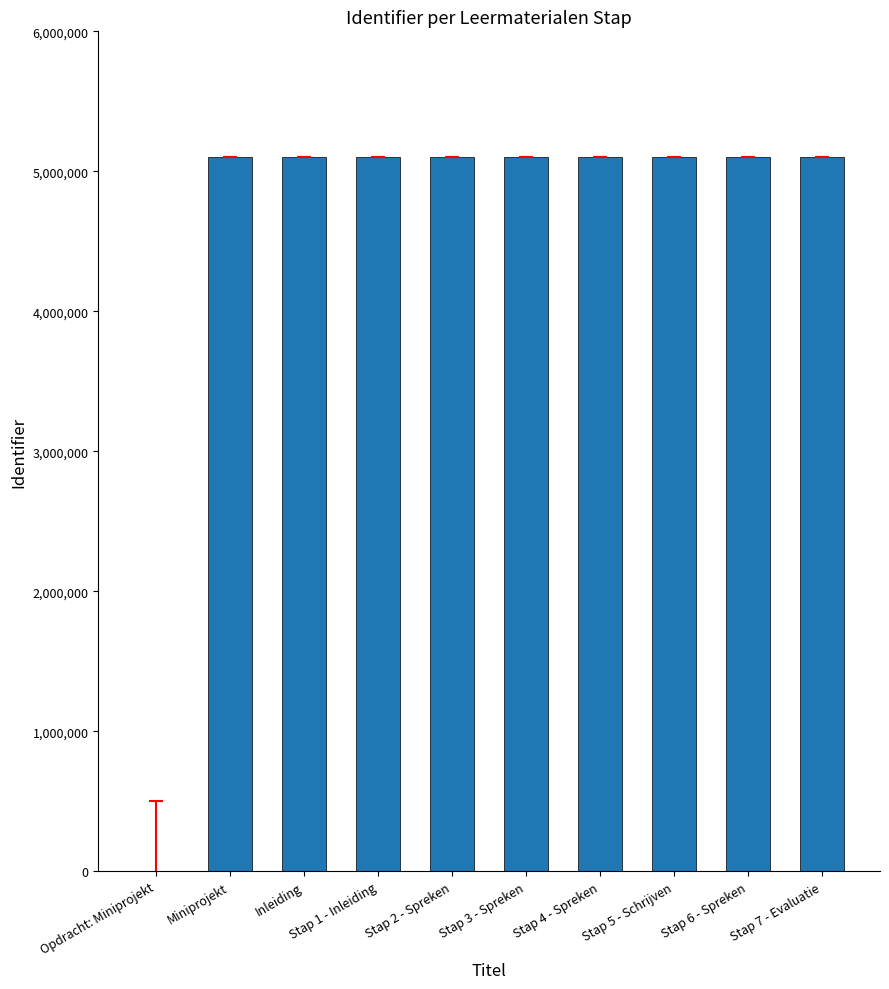

What is the sum of all values?

45894904